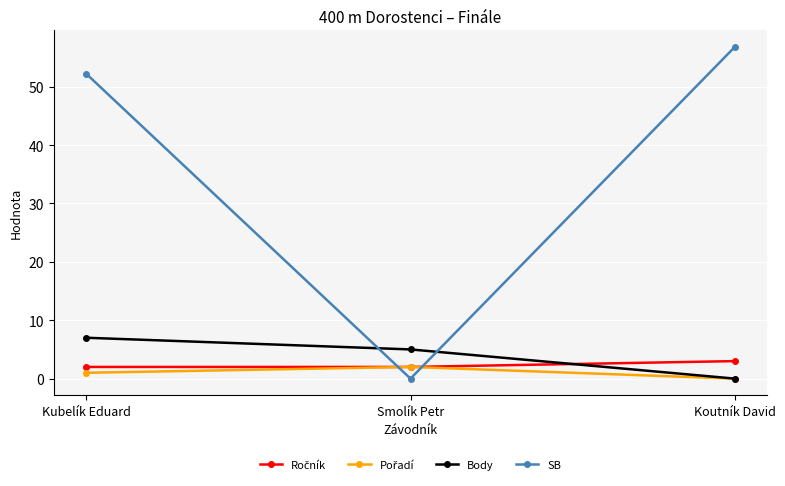

What is the label of the 3rd point from the left?

Koutník David